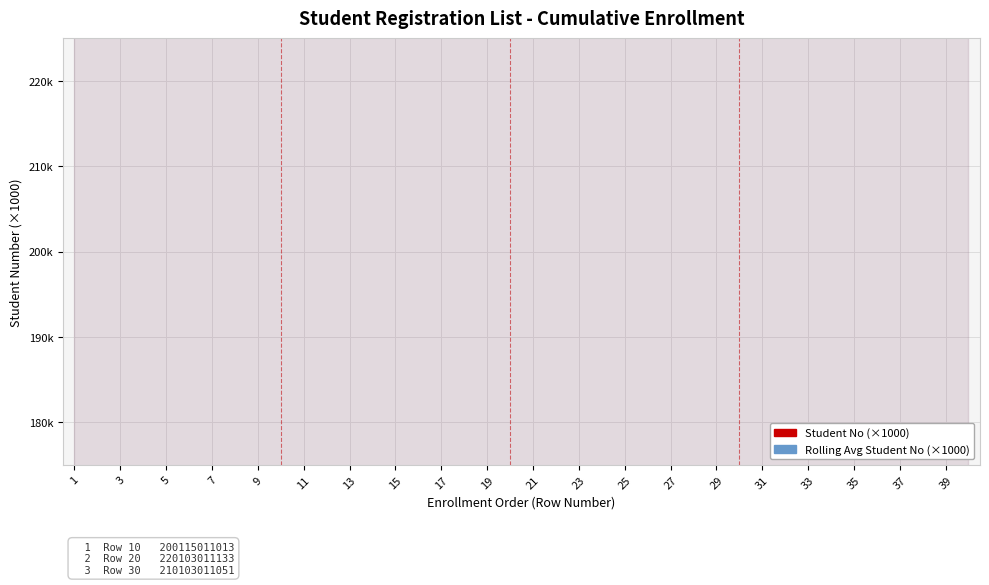

How many lines are shown in the chart?

2